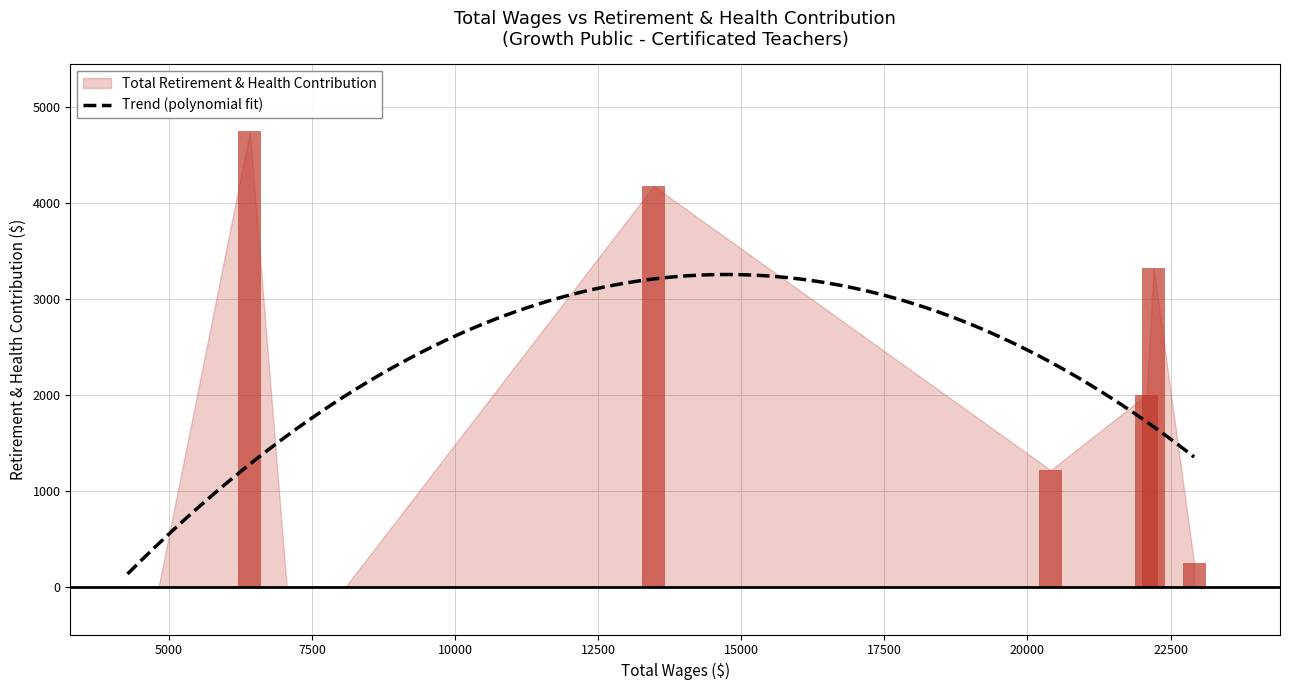

Count the number of categories in the chart.

10